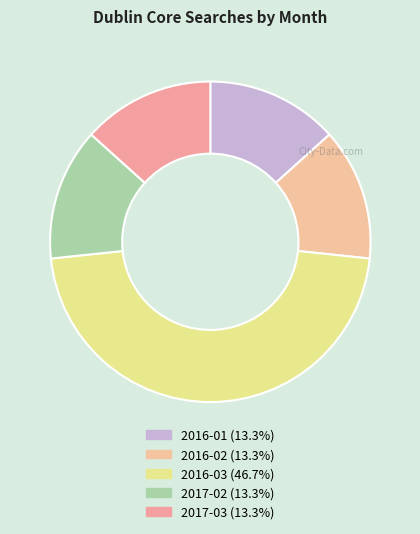

To the nearest percent, what is the combined percentage of 2017-03 and 2016-03?

60%